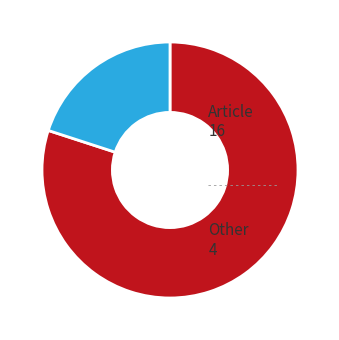

Which slice is the smallest?

Other